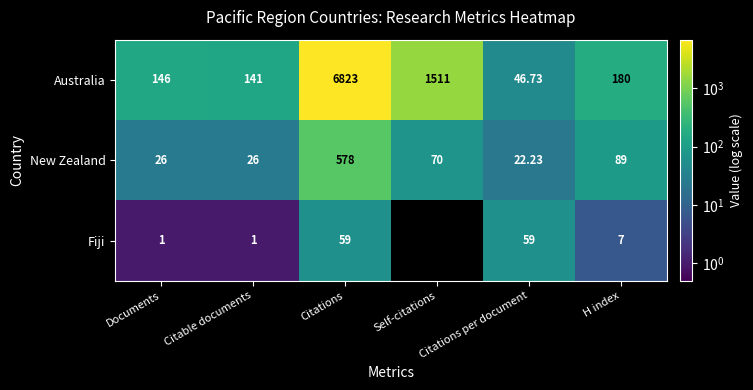

What is the maximum value shown in the chart?

6823.0